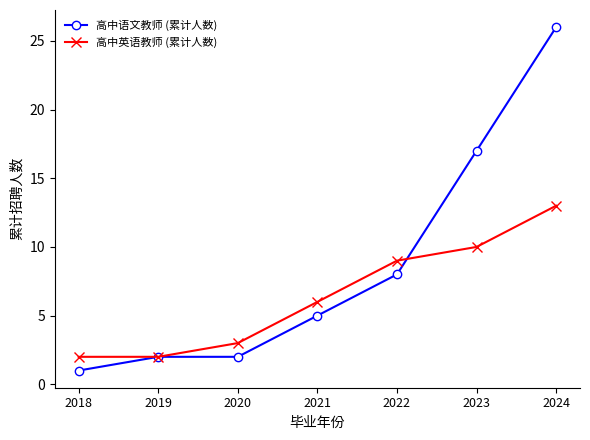

The 高中语文教师 (累计人数) series shows 2 at 2018. True or false?

False